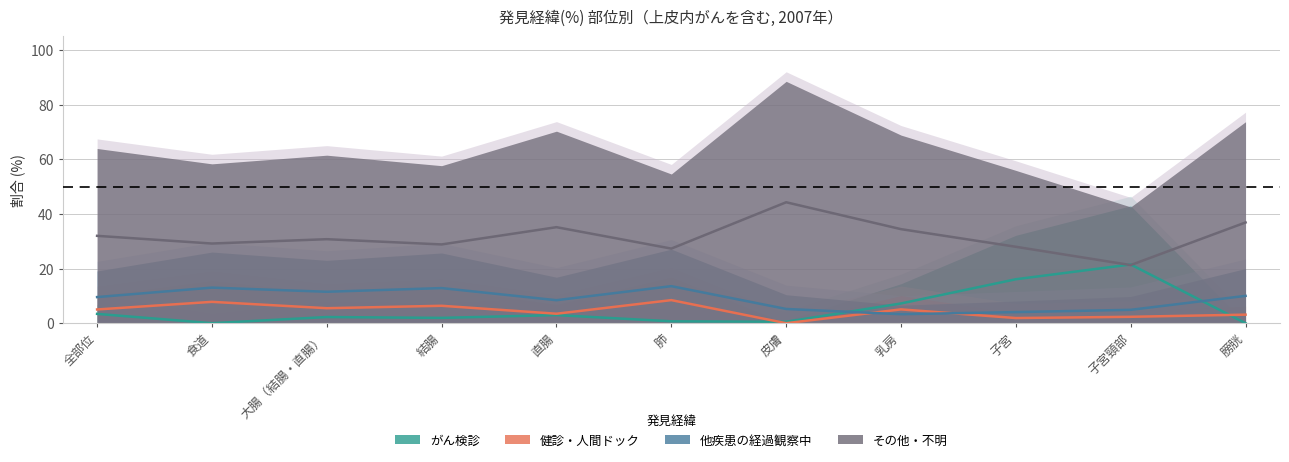

At which category is the sum across all series the highest?

大腸（結腸・直腸）